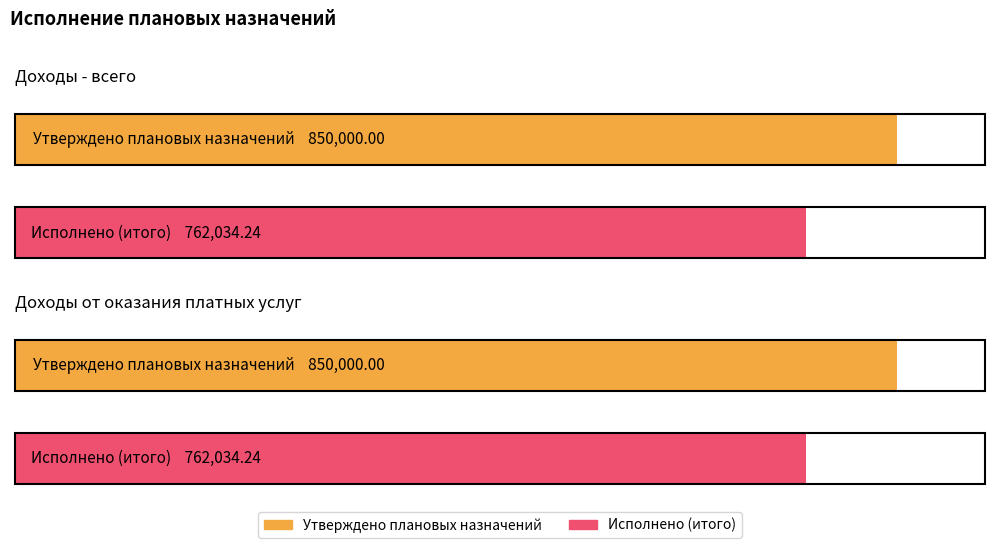

True or false: Утверждено плановых назначений has a value of 850000.0 at Доходы - всего.

True